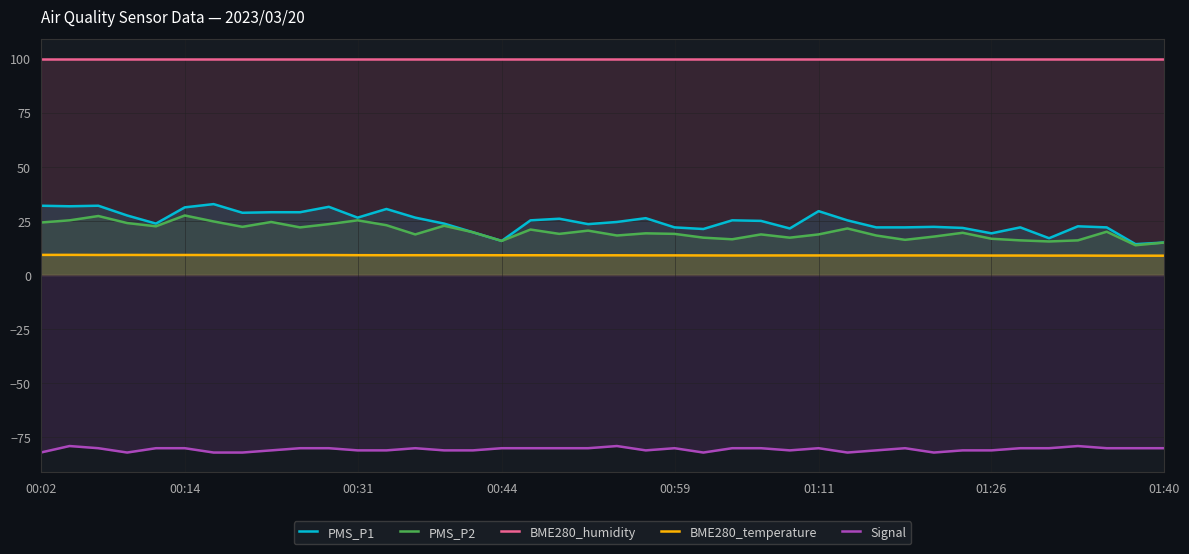

True or false: PMS_P2 and BME280_humidity intersect in this chart.

False